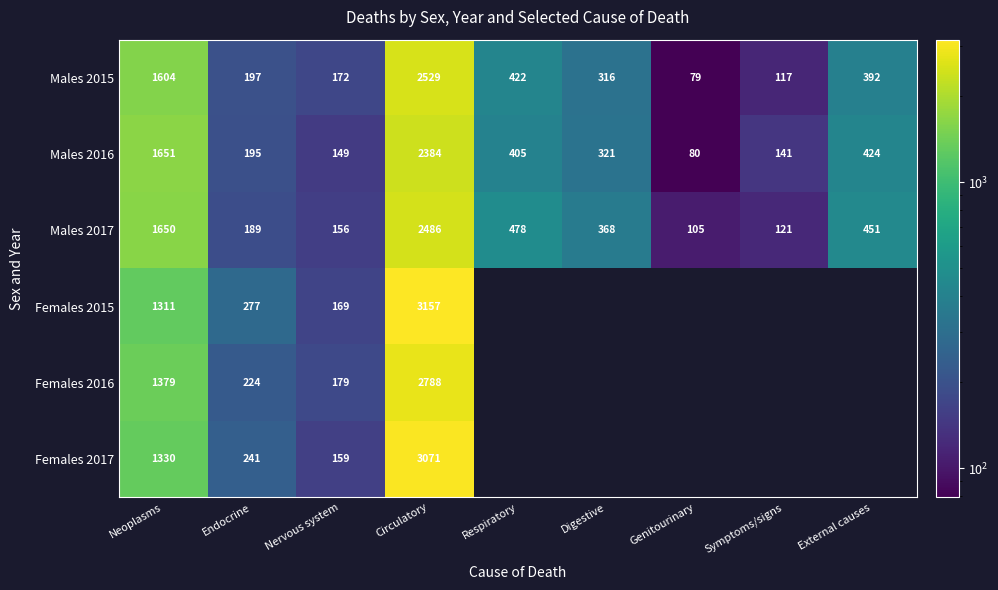

What is the sum of the Males 2017 values at Respiratory and Endocrine?

667